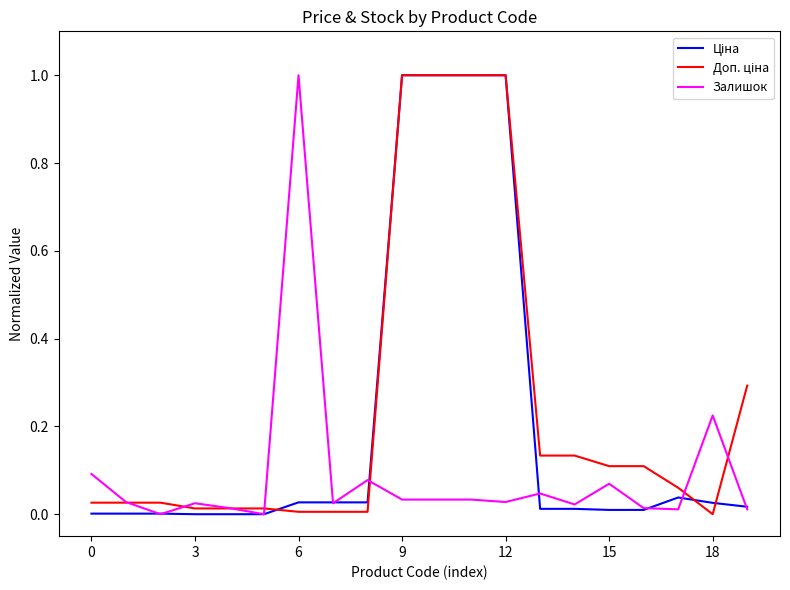

What is the difference between the second highest and second lowest values in the Доп. ціна series?

1.0